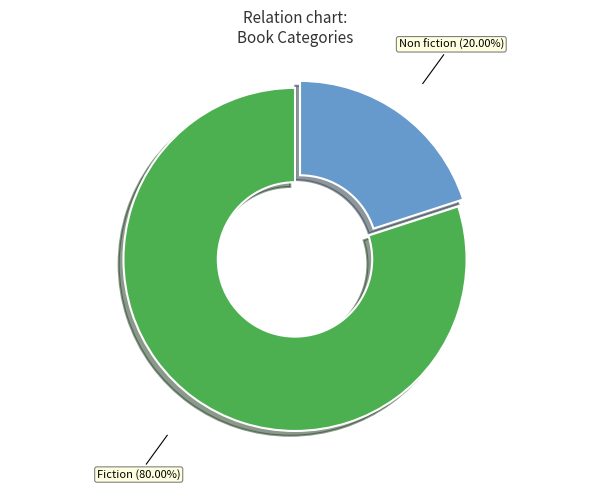

Which has a higher value, Fiction or Non fiction?

Fiction